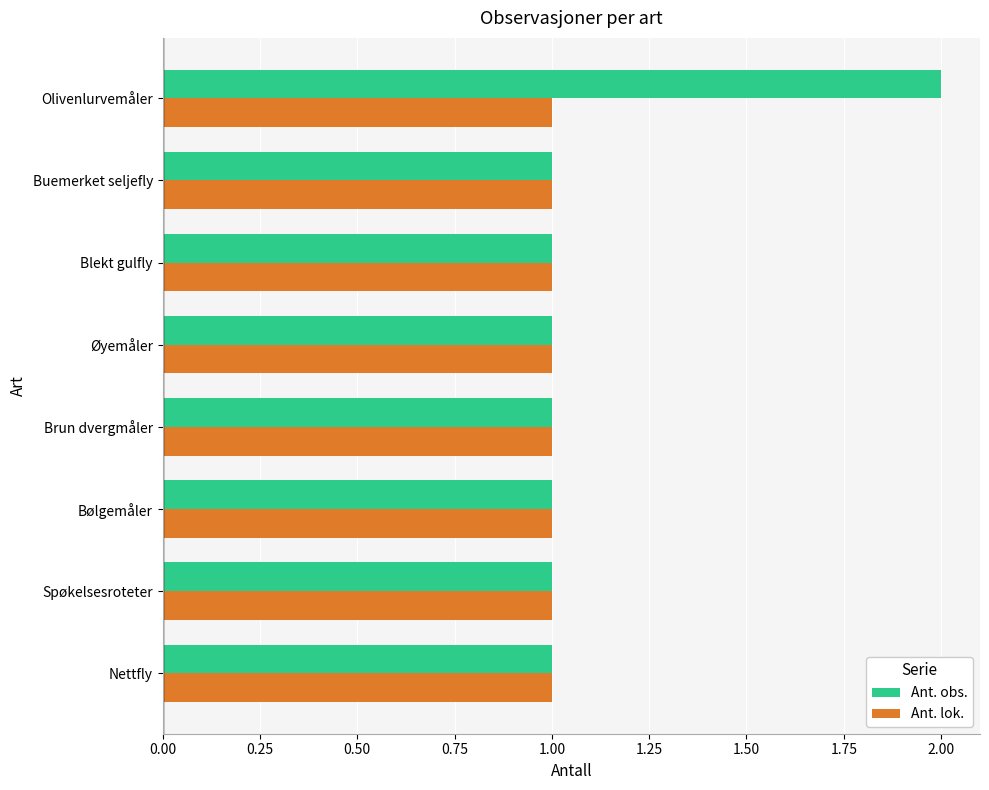

At which category is the sum across all series the highest?

Olivenlurvemåler